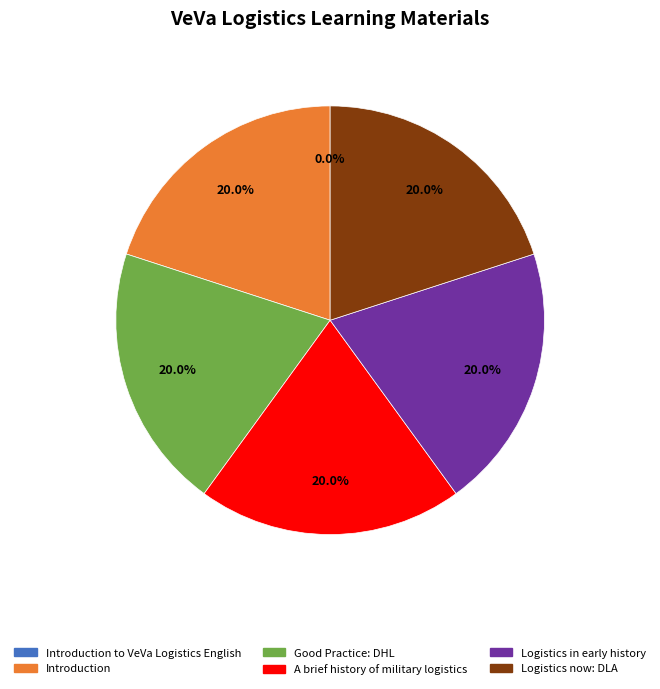

Is it true that Logistics now: DLA is 20% of the pie?

True